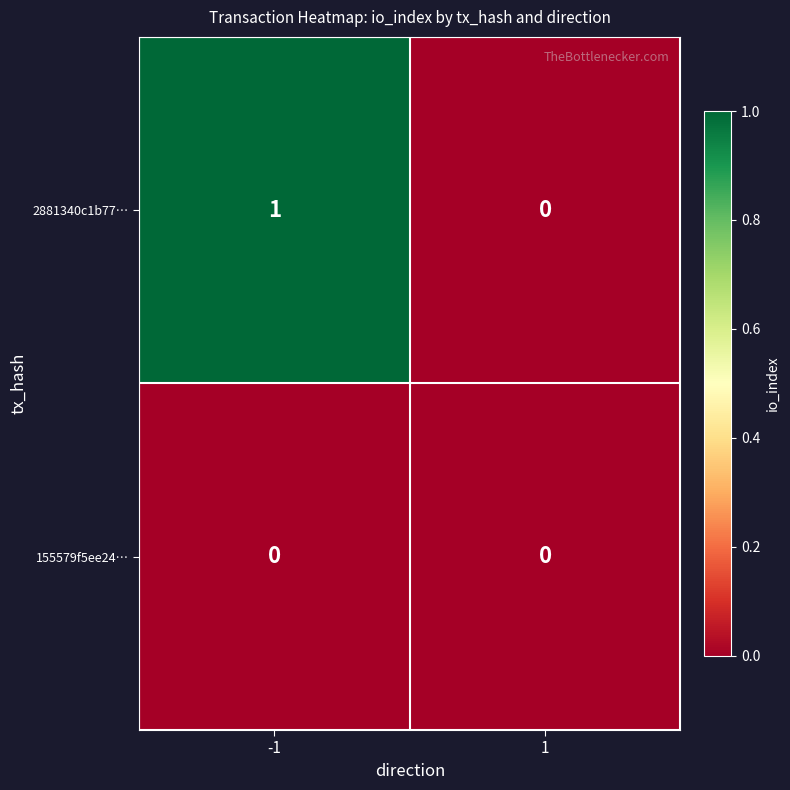

Between -1 and 1, which series saw the biggest shift?

2881340c1b77…